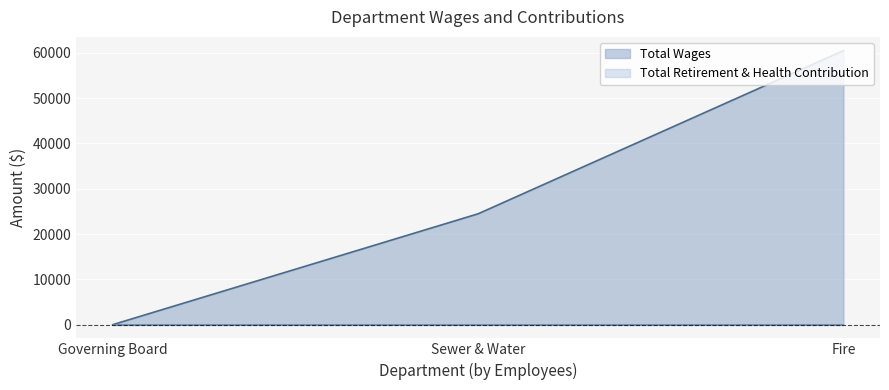

The chart shows a value of -36316 at Governing Board. True or false?

False